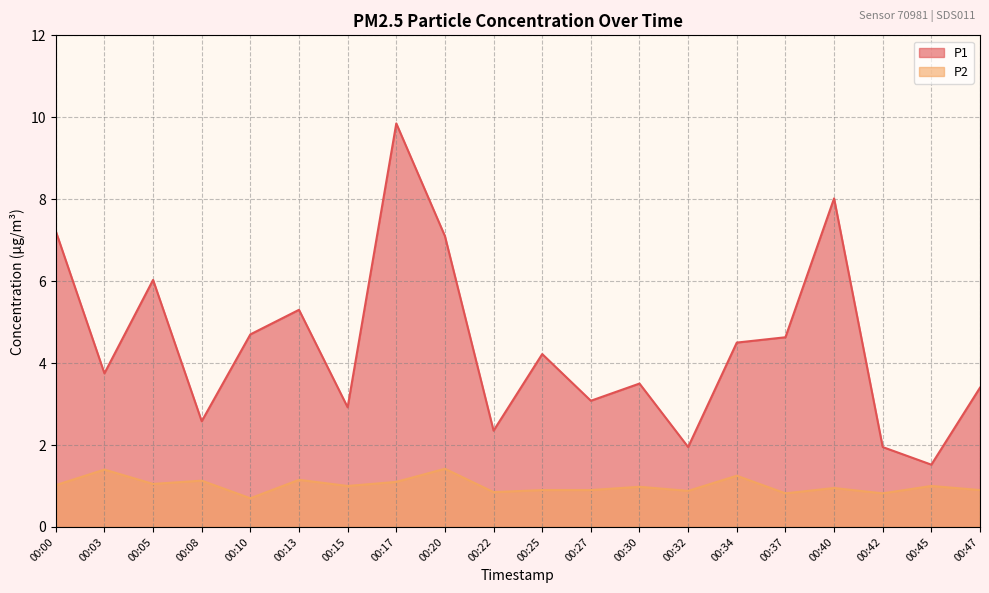

The value of P1 at 00:05 is 9.7. True or false?

False